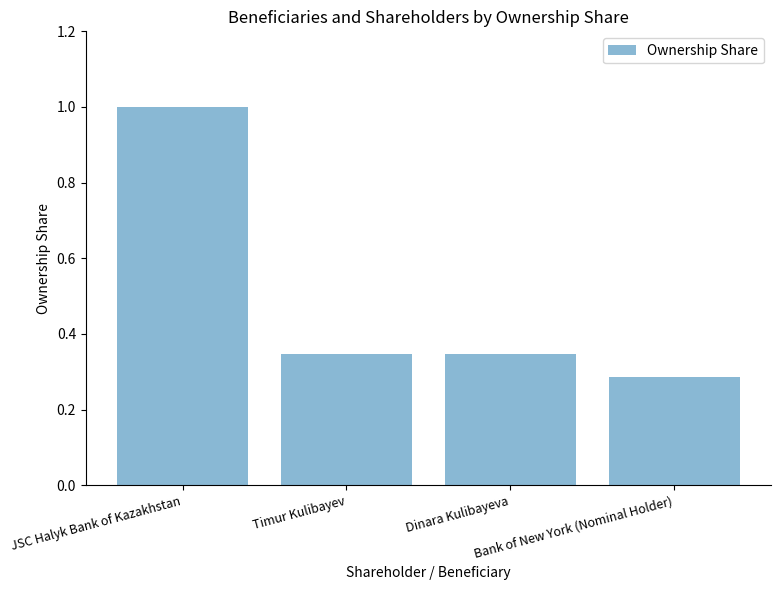

Are the bars horizontal?

No